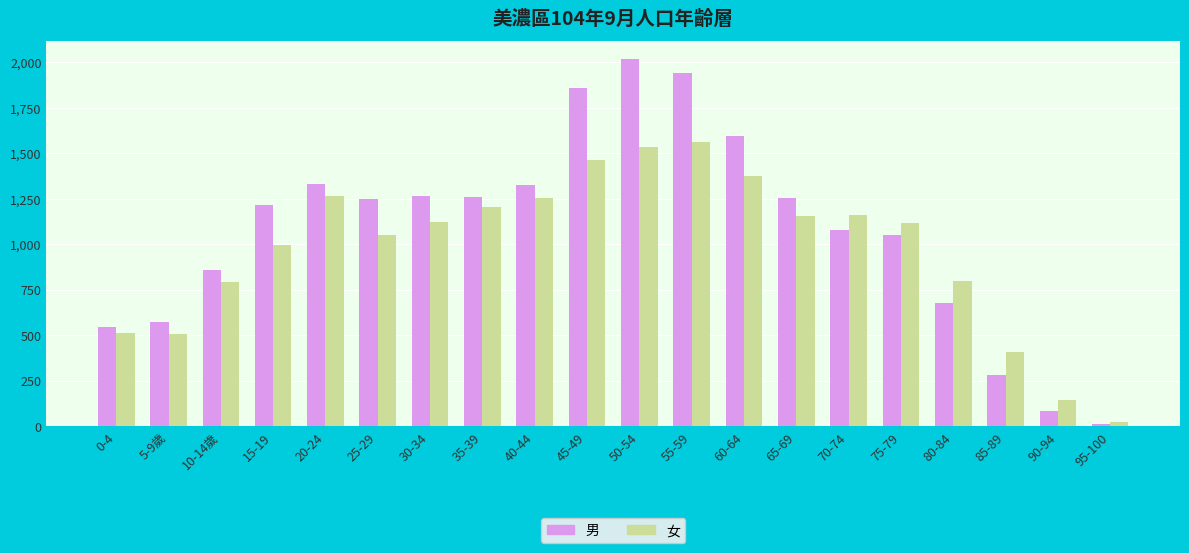

What is the value of the 男 bar at the 6th from the left?

1248